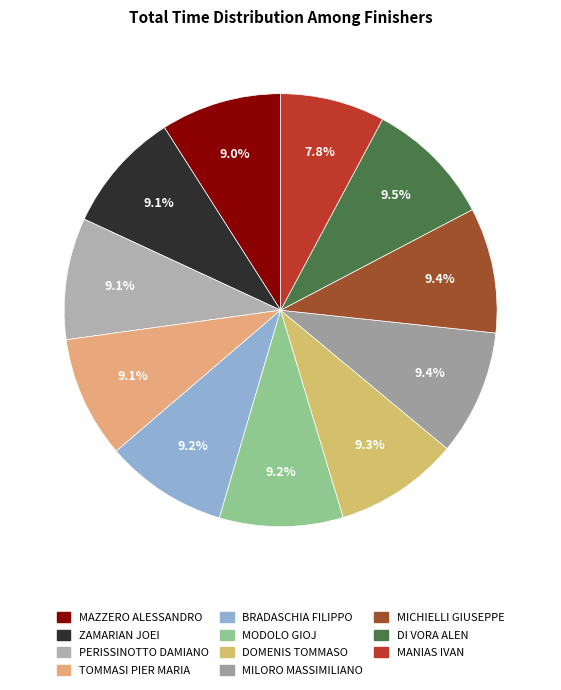

Does any single category account for the majority?

No